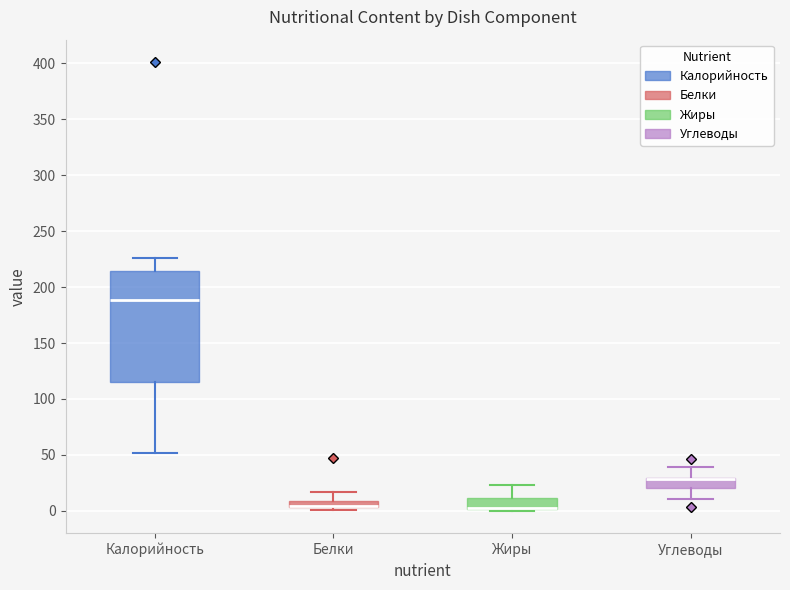

Comparing the boxes themselves (not the whiskers), which one is the tallest?

Калорийность